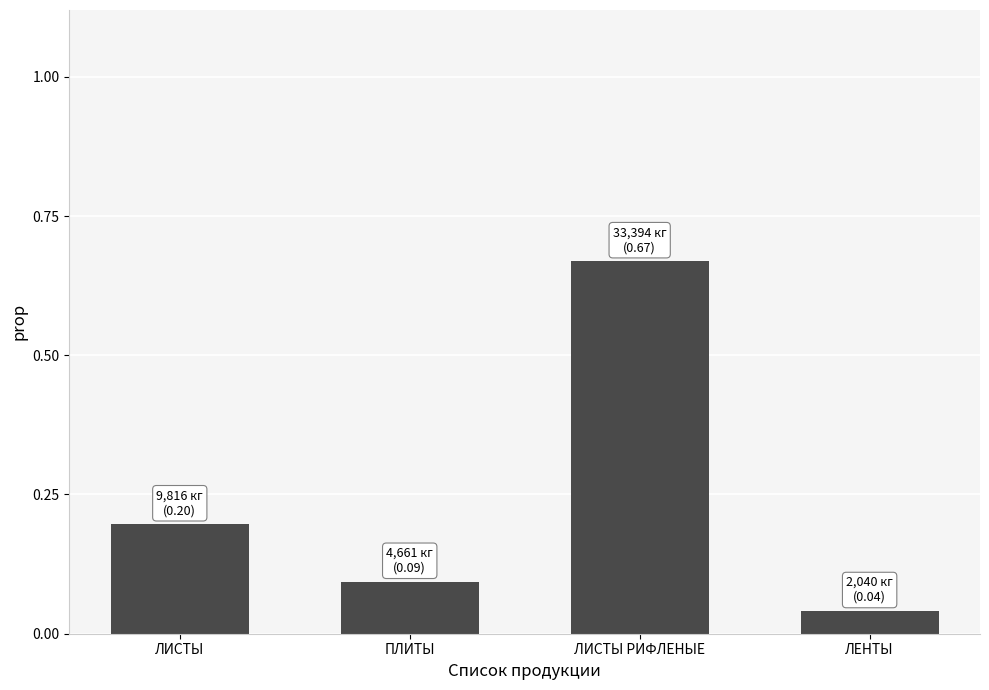

What position from the right is ЛЕНТЫ?

1